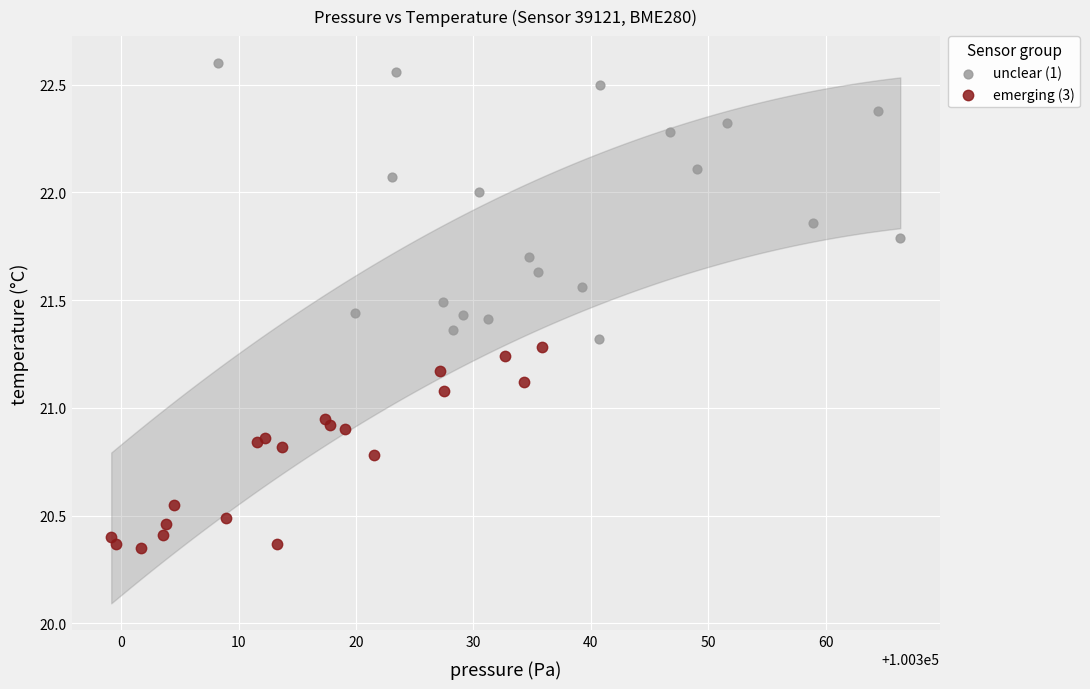

Which series contains the lowest Y value?

emerging (3)